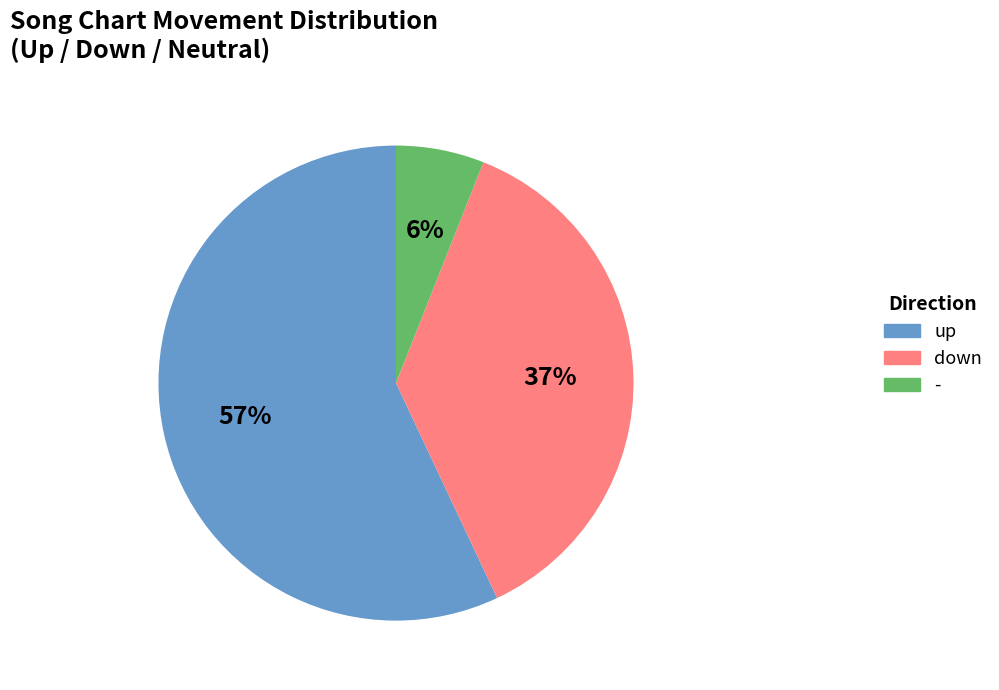

What is the ratio of the value at down to the value at up?

0.6